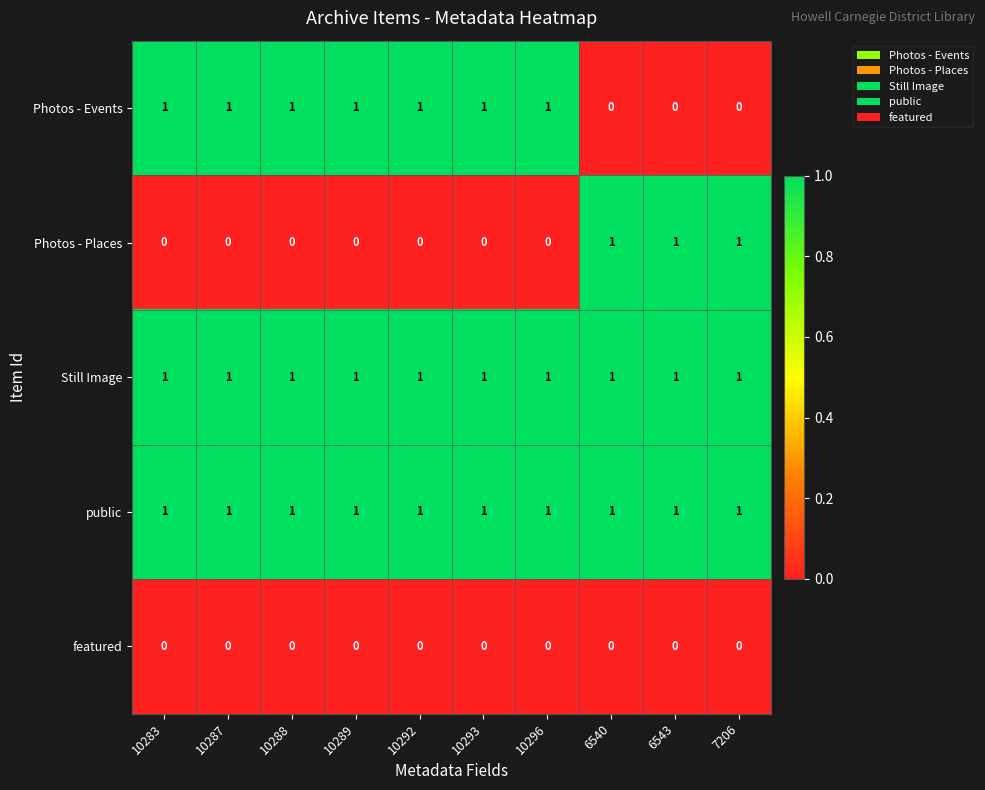

What is the total value across all series at 6540?

3